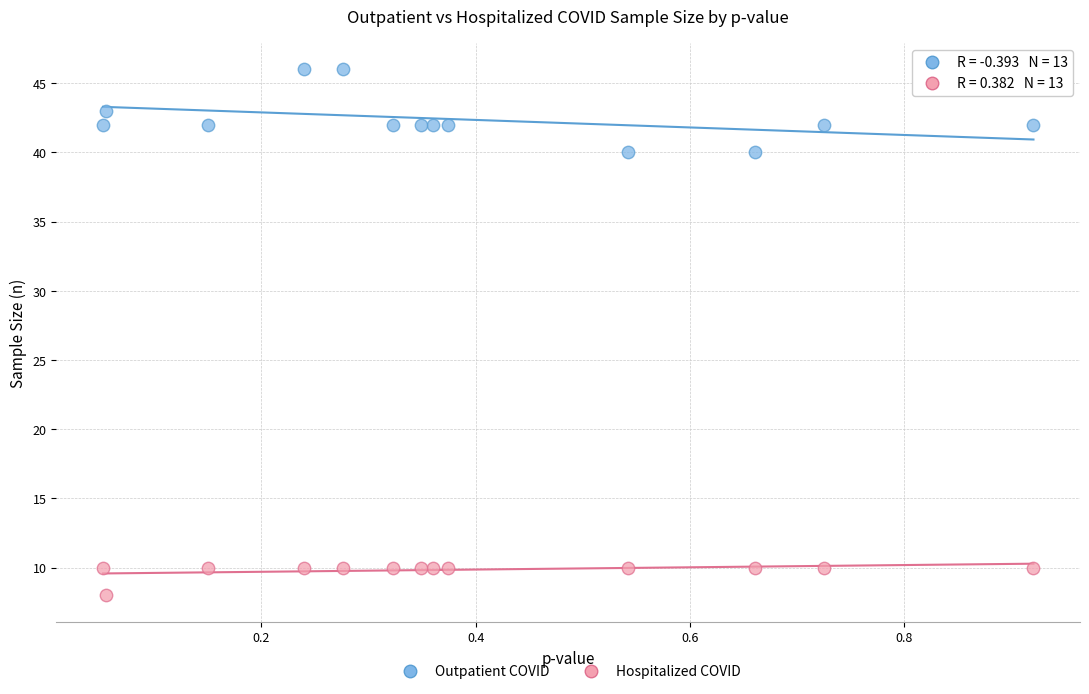

Across all data points, what is the range of Y values (max minus min)?

38